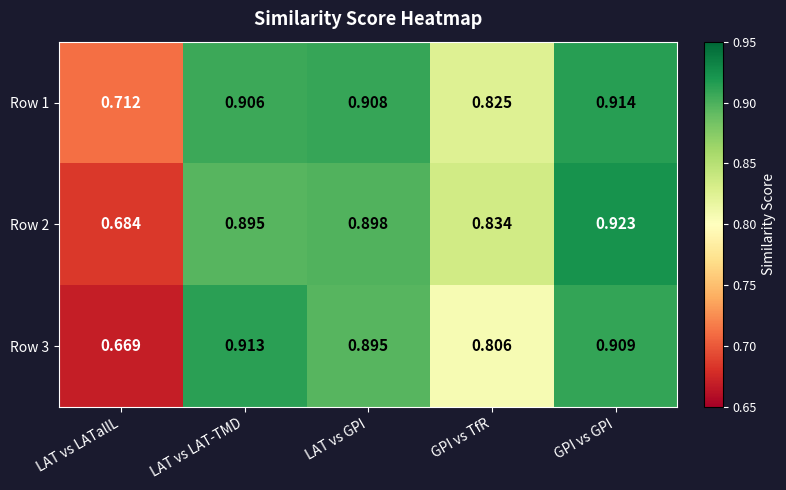

Is the value of Row 2 at LAT vs GPI greater than the value of Row 3 at LAT vs LATallL?

Yes